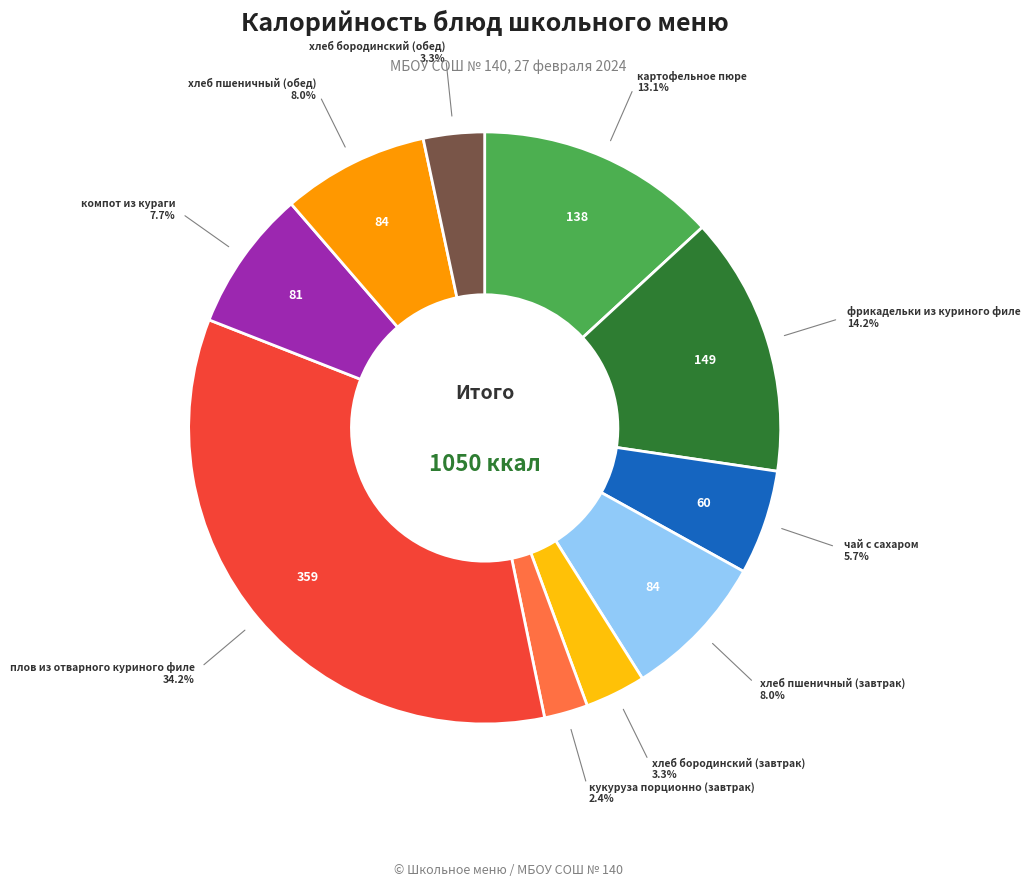

Is there any slice that represents more than half of the pie?

No